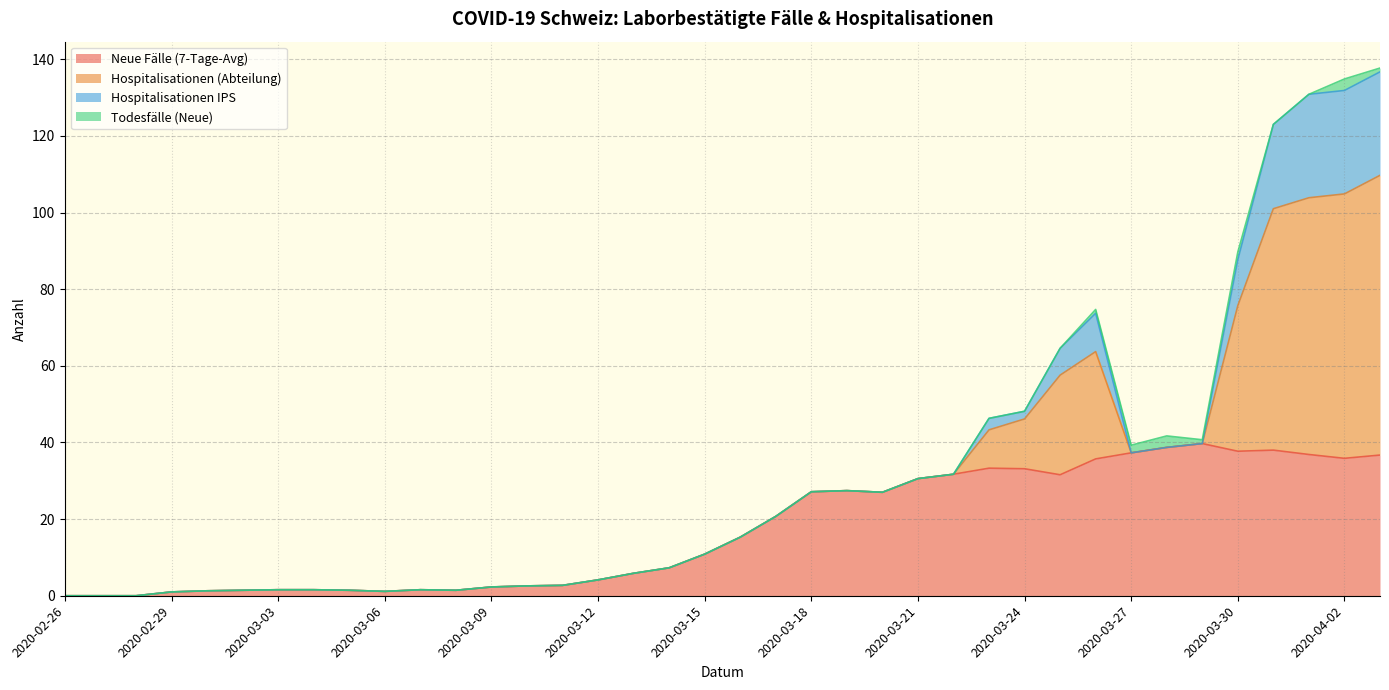

What is the value of the Neue Fälle (7-Tage-Avg) point at the 27th from the left?

33.3